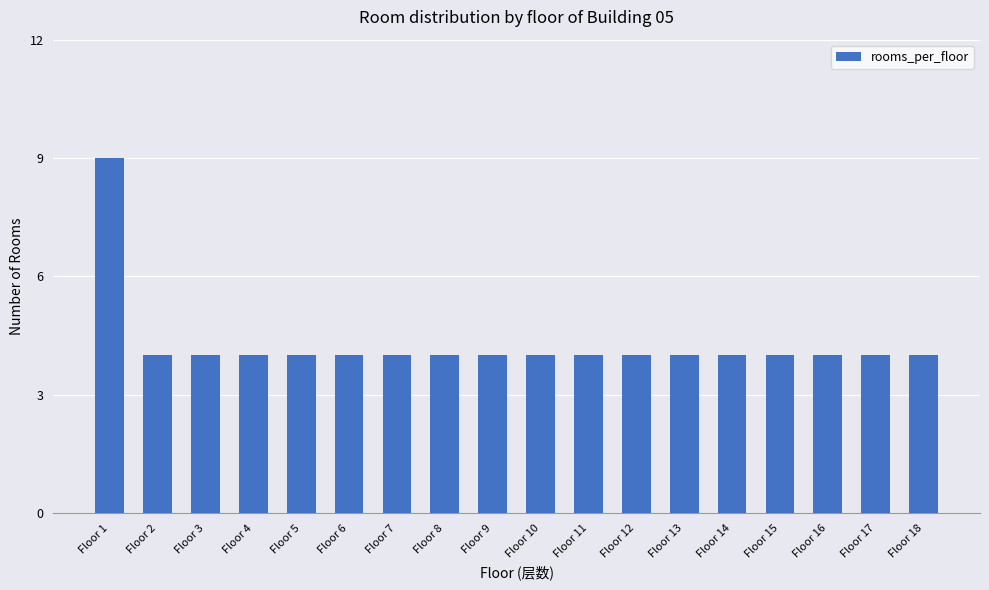

How many bars are there in total?

18